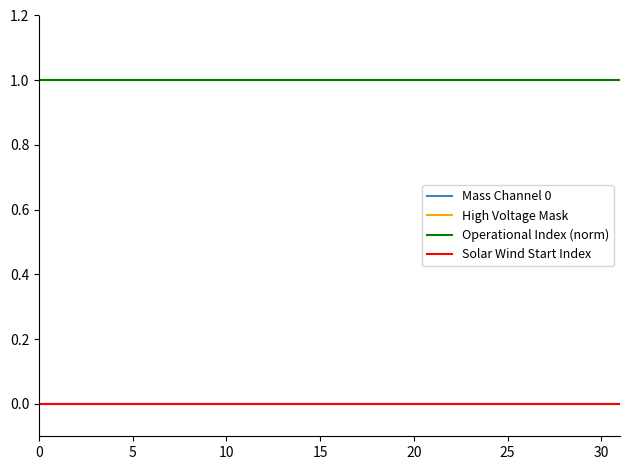

Does the chart have visible grid lines?

No